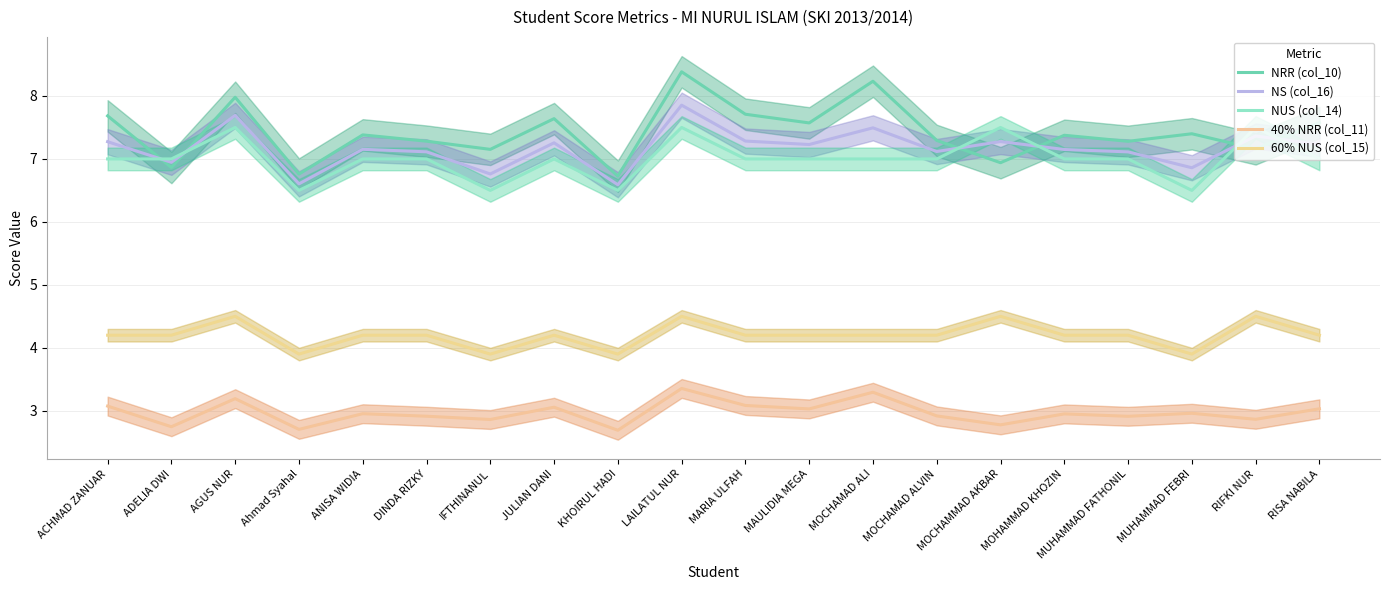

Reading left to right, list all the values displayed in this chart.

NRR (col_10): ACHMAD ZANUAR=7.7	ADELIA DWI=6.9	AGUS NUR=8.0	Ahmad Syahal=6.8	ANISA WIDIA=7.4	DINDA RIZKY=7.3	IFTHINANUL=7.2	JULIAN DANI=7.6	KHOIRUL HADI=6.7	LAILATUL NUR=8.4	MARIA ULFAH=7.7	MAULIDIA MEGA=7.6	MOCHAMAD ALI=8.2	MOCHAMAD ALVIN=7.3	MOCHAMMAD AKBAR=6.9	MOHAMMAD KHOZIN=7.4	MUHAMMAD FATHONIL=7.3	MUHAMMAD FEBRI=7.4	RIFKI NUR=7.2	RISA NABILA=7.6
NS (col_16): ACHMAD ZANUAR=7.3	ADELIA DWI=6.9	AGUS NUR=7.7	Ahmad Syahal=6.6	ANISA WIDIA=7.2	DINDA RIZKY=7.1	IFTHINANUL=6.8	JULIAN DANI=7.3	KHOIRUL HADI=6.6	LAILATUL NUR=7.9	MARIA ULFAH=7.3	MAULIDIA MEGA=7.2	MOCHAMAD ALI=7.5	MOCHAMAD ALVIN=7.1	MOCHAMMAD AKBAR=7.3	MOHAMMAD KHOZIN=7.2	MUHAMMAD FATHONIL=7.1	MUHAMMAD FEBRI=6.9	RIFKI NUR=7.4	RISA NABILA=7.2
NUS (col_14): ACHMAD ZANUAR=7.0	ADELIA DWI=7.0	AGUS NUR=7.5	Ahmad Syahal=6.5	ANISA WIDIA=7.0	DINDA RIZKY=7.0	IFTHINANUL=6.5	JULIAN DANI=7.0	KHOIRUL HADI=6.5	LAILATUL NUR=7.5	MARIA ULFAH=7.0	MAULIDIA MEGA=7.0	MOCHAMAD ALI=7.0	MOCHAMAD ALVIN=7.0	MOCHAMMAD AKBAR=7.5	MOHAMMAD KHOZIN=7.0	MUHAMMAD FATHONIL=7.0	MUHAMMAD FEBRI=6.5	RIFKI NUR=7.5	RISA NABILA=7.0
40% NRR (col_11): ACHMAD ZANUAR=3.1	ADELIA DWI=2.7	AGUS NUR=3.2	Ahmad Syahal=2.7	ANISA WIDIA=3.0	DINDA RIZKY=2.9	IFTHINANUL=2.9	JULIAN DANI=3.1	KHOIRUL HADI=2.7	LAILATUL NUR=3.4	MARIA ULFAH=3.1	MAULIDIA MEGA=3.0	MOCHAMAD ALI=3.3	MOCHAMAD ALVIN=2.9	MOCHAMMAD AKBAR=2.8	MOHAMMAD KHOZIN=3.0	MUHAMMAD FATHONIL=2.9	MUHAMMAD FEBRI=3.0	RIFKI NUR=2.9	RISA NABILA=3.0
60% NUS (col_15): ACHMAD ZANUAR=4.2	ADELIA DWI=4.2	AGUS NUR=4.5	Ahmad Syahal=3.9	ANISA WIDIA=4.2	DINDA RIZKY=4.2	IFTHINANUL=3.9	JULIAN DANI=4.2	KHOIRUL HADI=3.9	LAILATUL NUR=4.5	MARIA ULFAH=4.2	MAULIDIA MEGA=4.2	MOCHAMAD ALI=4.2	MOCHAMAD ALVIN=4.2	MOCHAMMAD AKBAR=4.5	MOHAMMAD KHOZIN=4.2	MUHAMMAD FATHONIL=4.2	MUHAMMAD FEBRI=3.9	RIFKI NUR=4.5	RISA NABILA=4.2